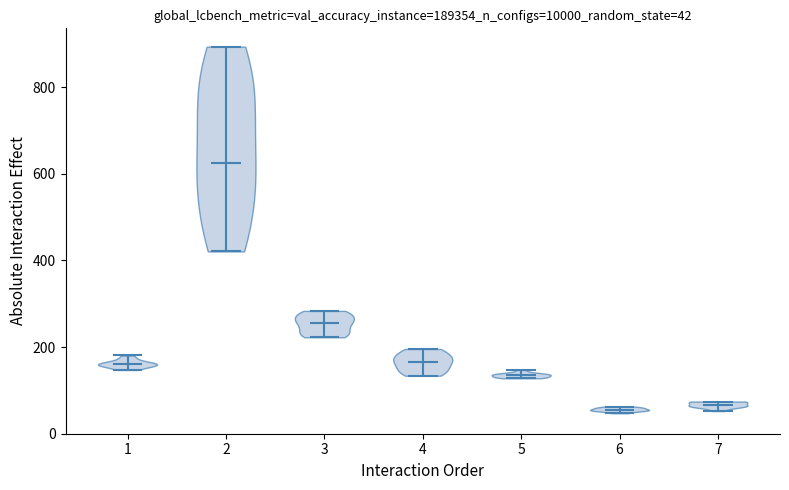

Which violin has the highest median line?

2